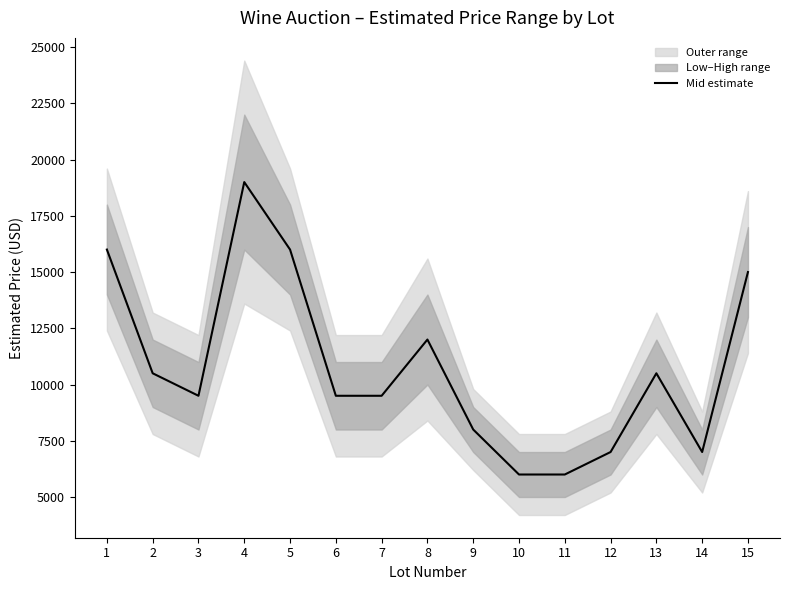

At which category does the data reach its first local valley?

3